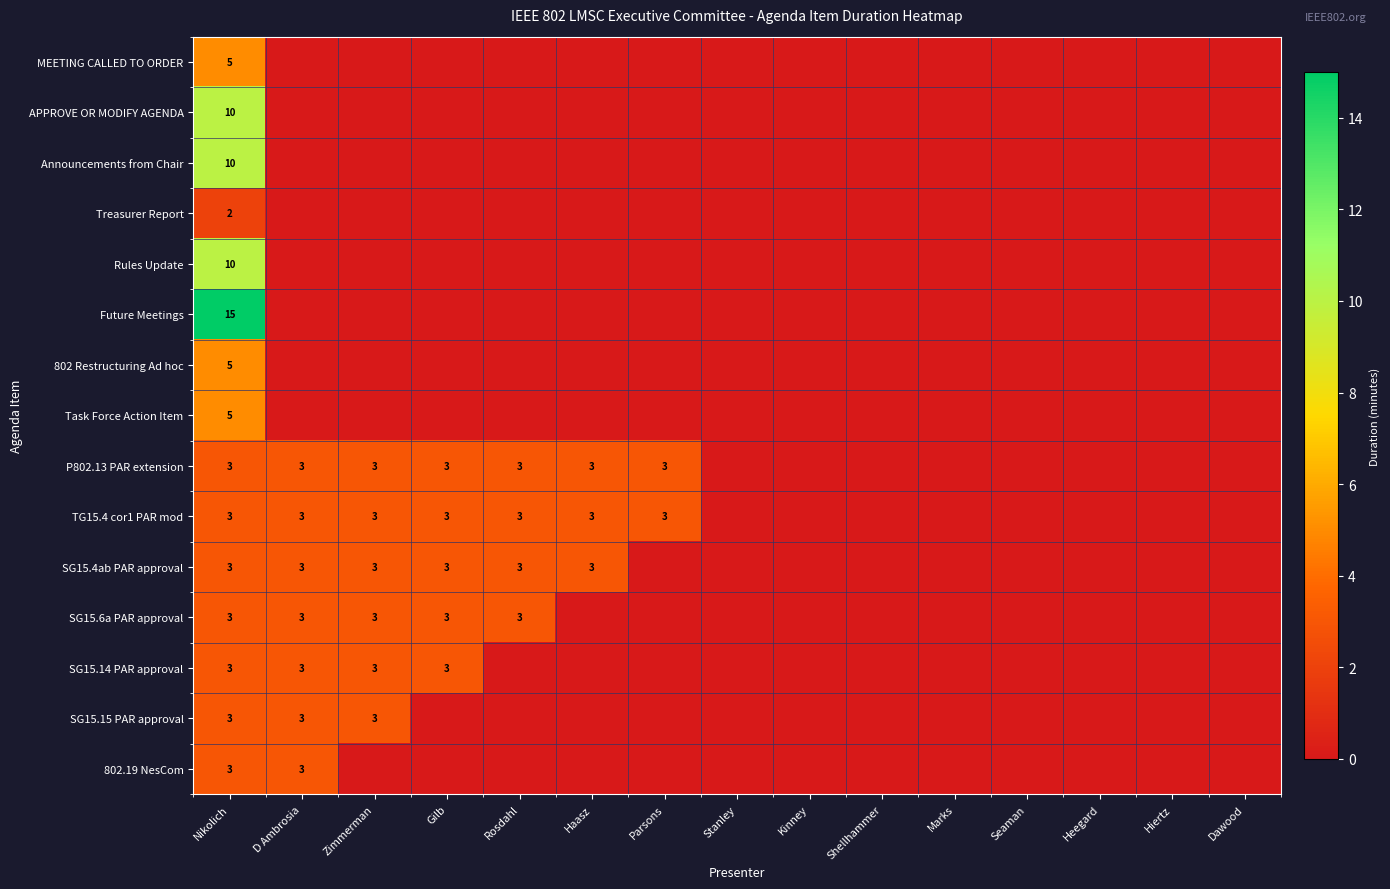

Count the number of data series in this chart.

15